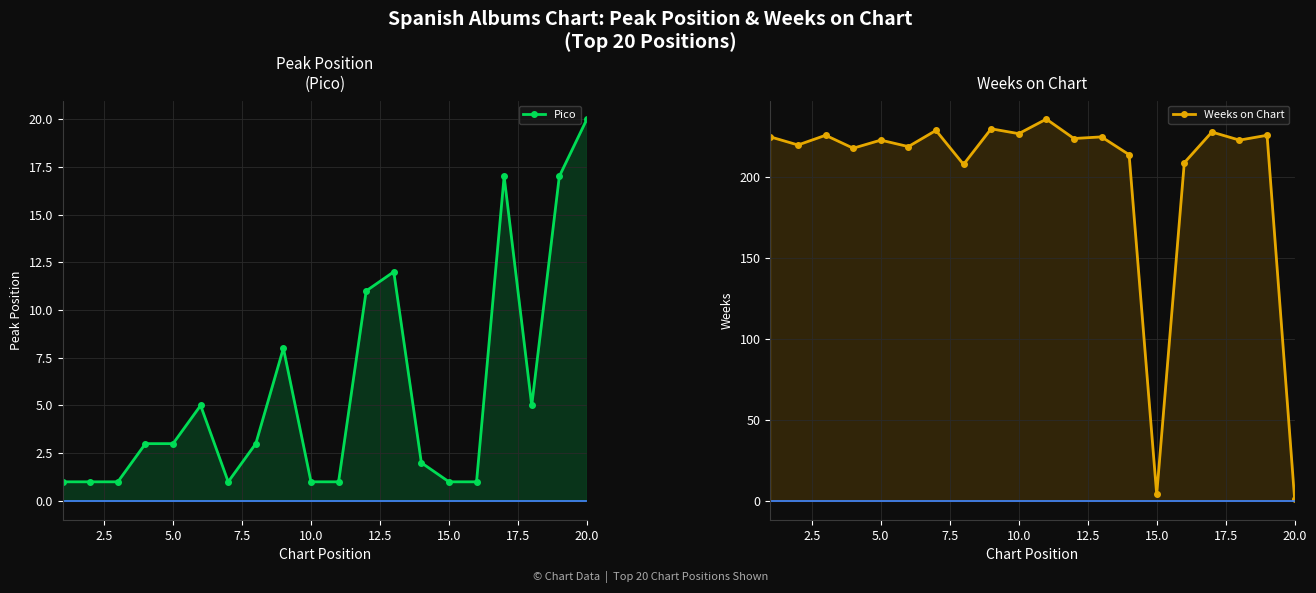

Is the value of Weeks on Chart at 20.0 greater than the value of Pico at 7.5?

Yes